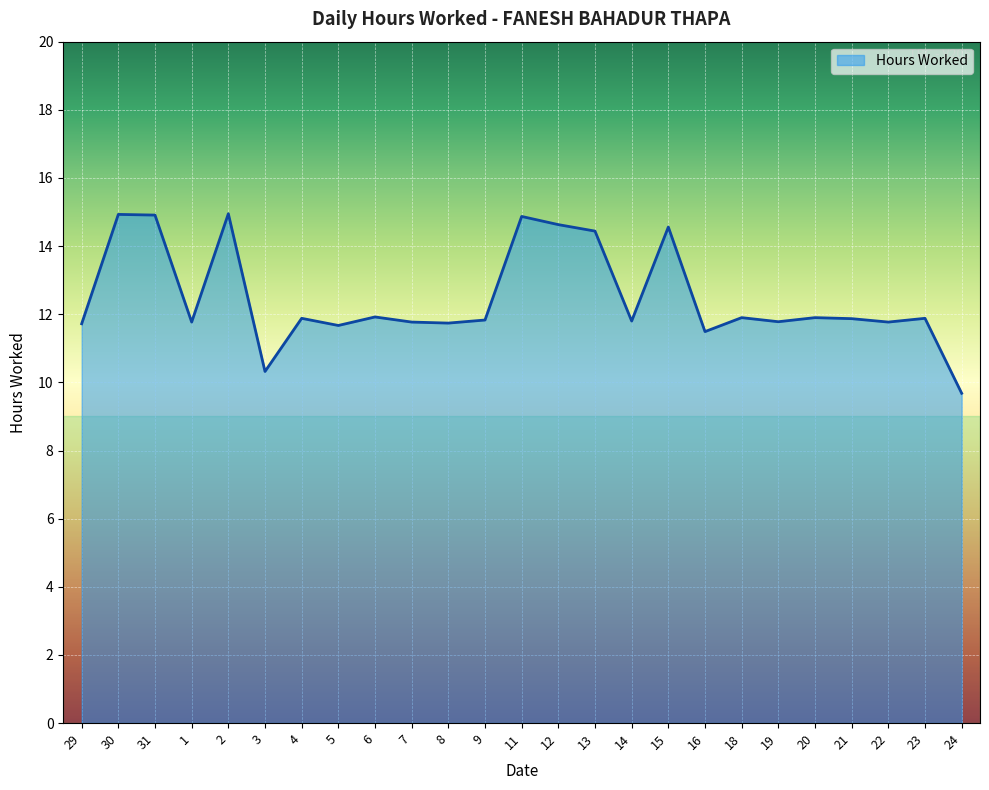

At which category does the chart reach its minimum across all series?

24